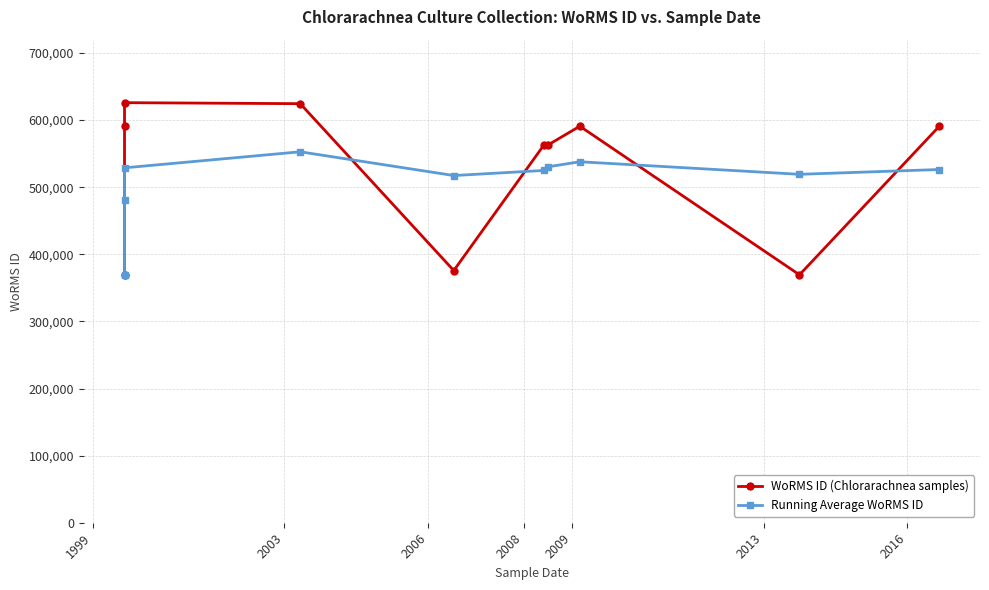

What is the total value across all series at 2016?

1093238.9